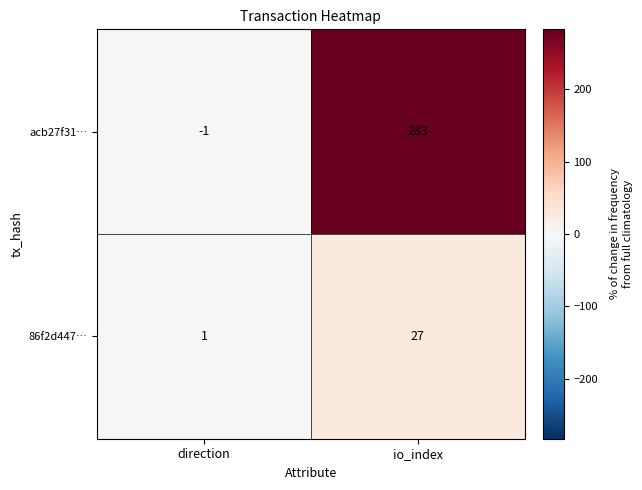

How many values in acb27f31… are above zero?

1